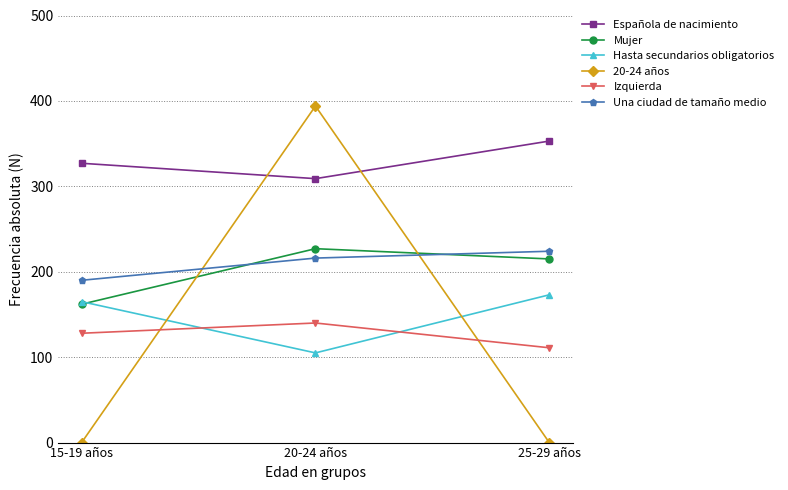

Which series has the widest spread of values?

20-24 años